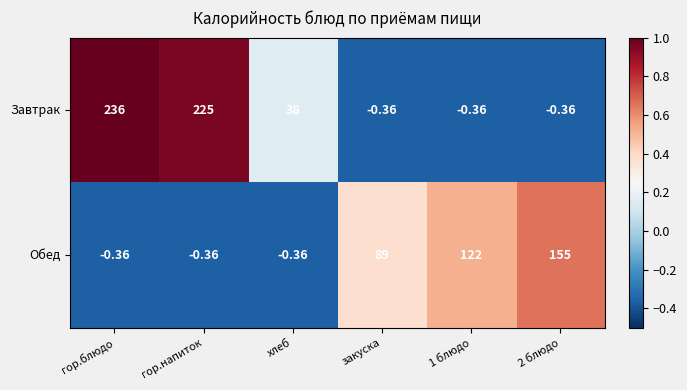

What is the greatest value displayed?

236.0